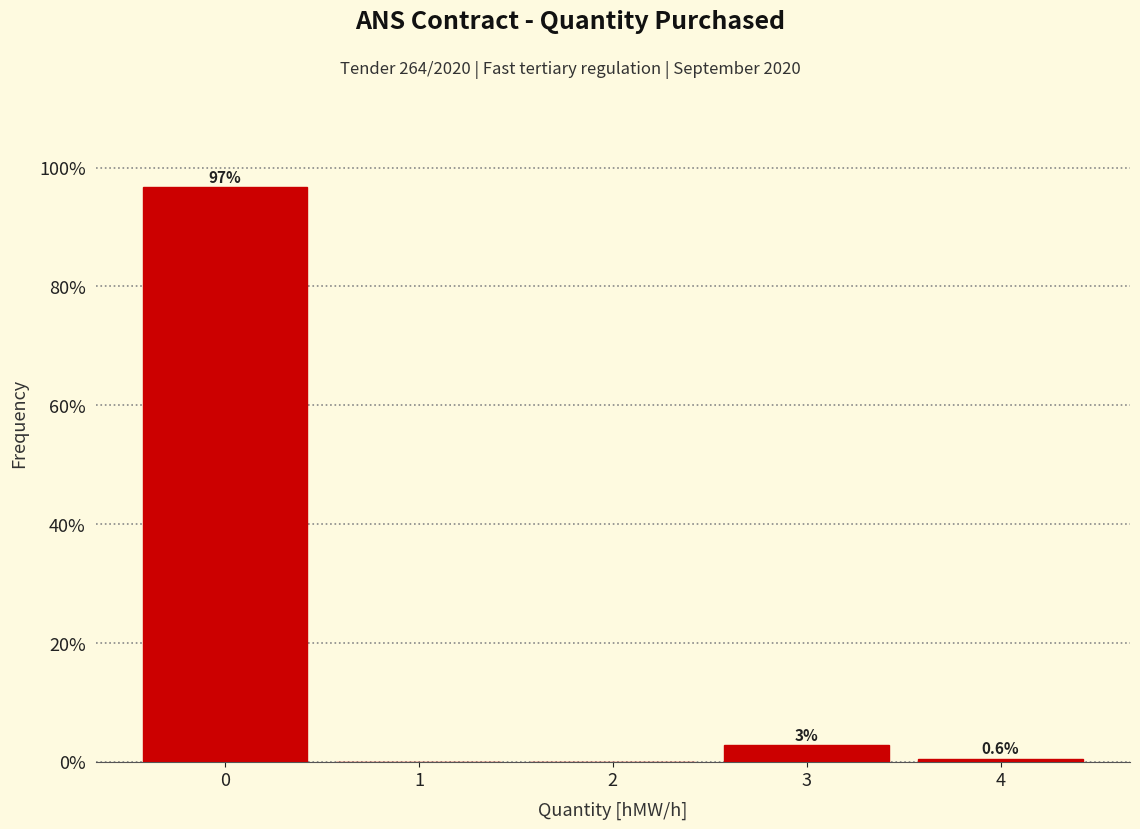

Which range on the x-axis has the tallest bar?

-0.5 to 0.5